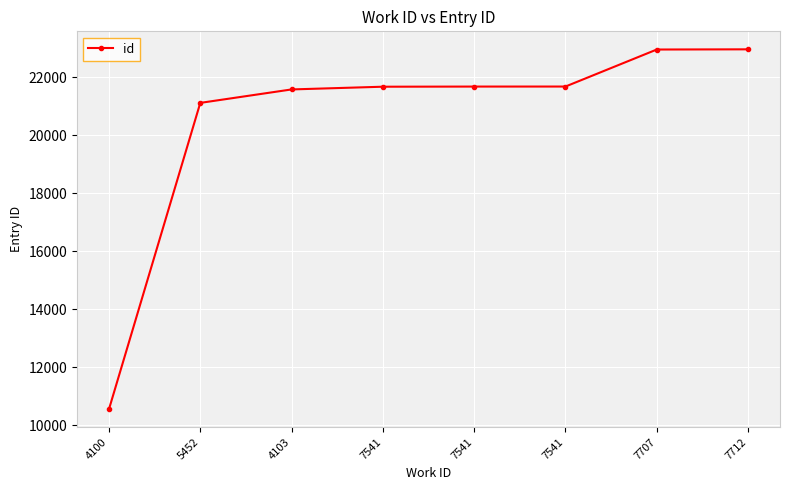

Reading right to left, what are all the values shown in this chart?

7712=22968	7707=22961	7541=21684	7541=21683	7541=21678	4103=21584	5452=21120	4100=10553